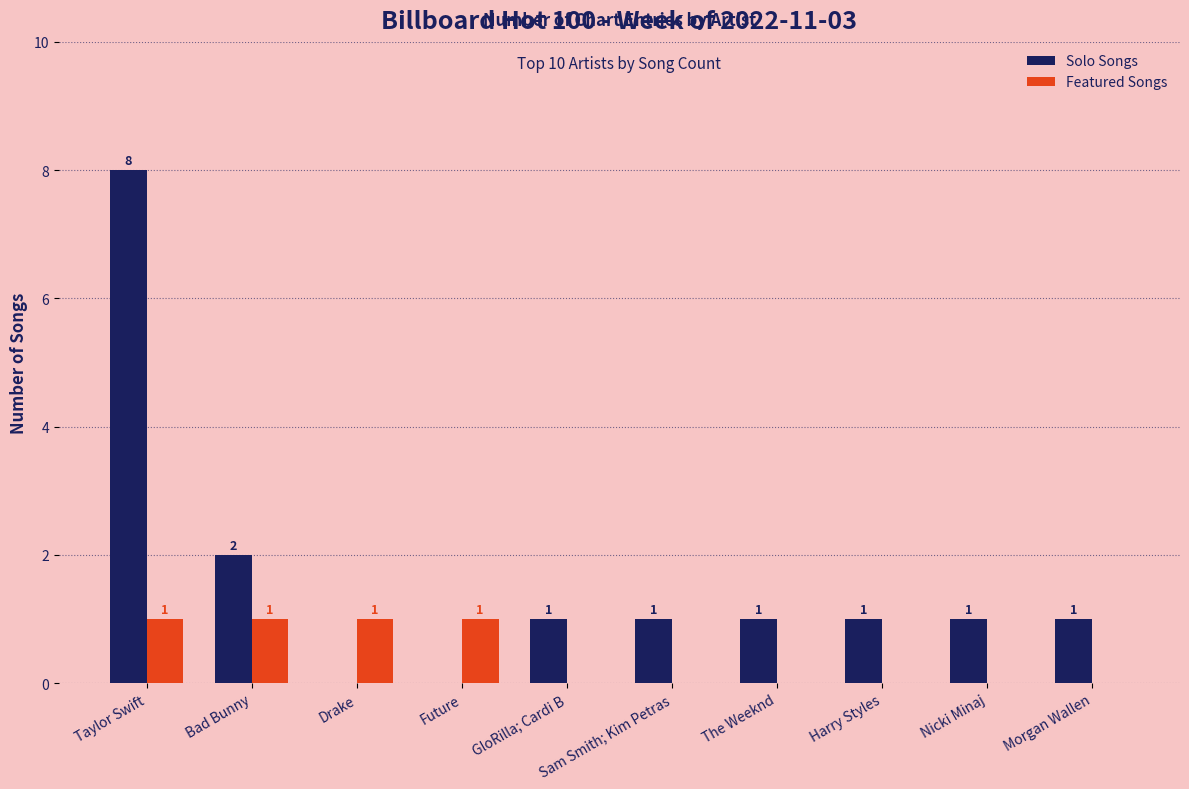

What is the sum of the Solo Songs values at Taylor Swift and Morgan Wallen?

9